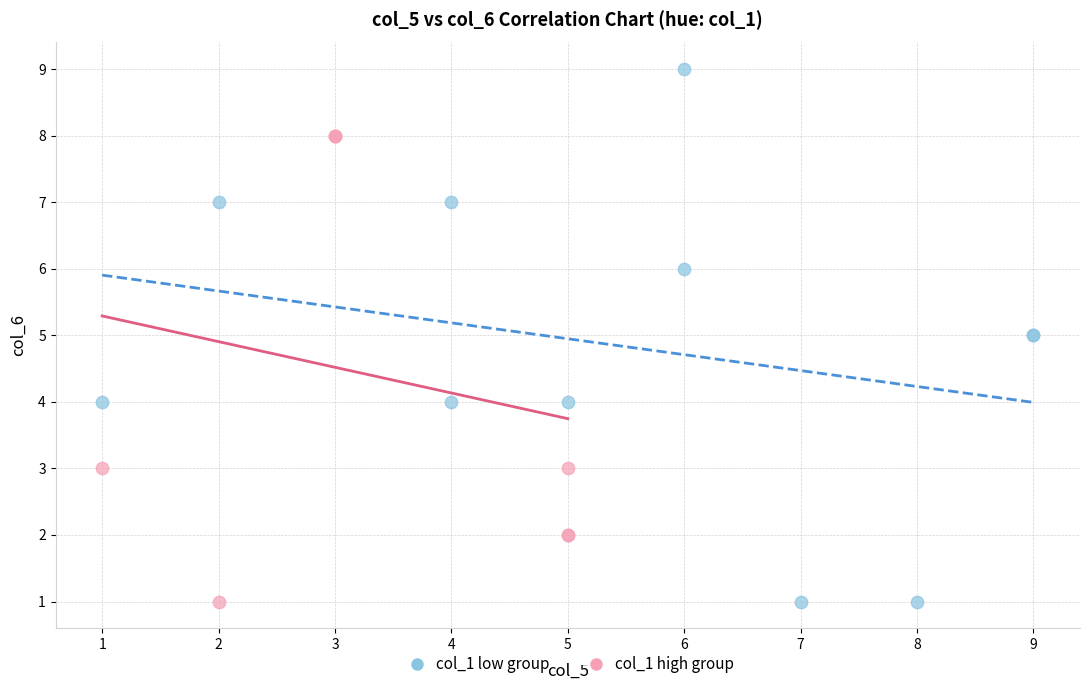

Which series contains the highest Y value?

col_1 low group